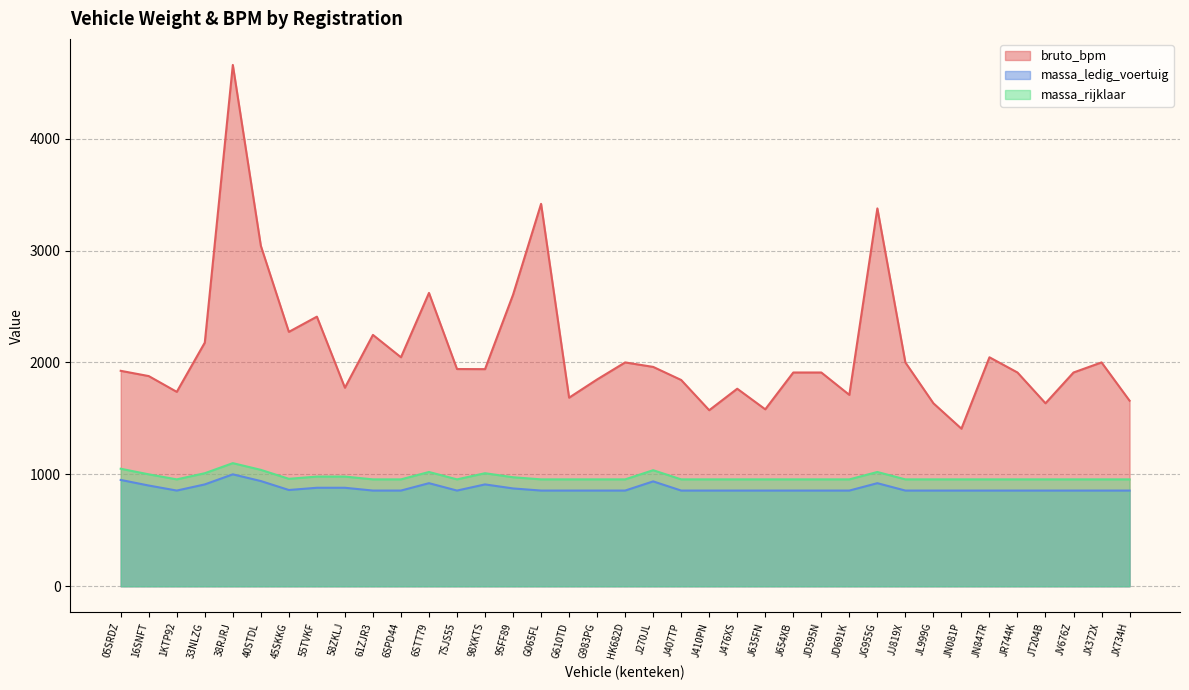

True or false: massa_ledig_voertuig and bruto_bpm cross at least once.

False